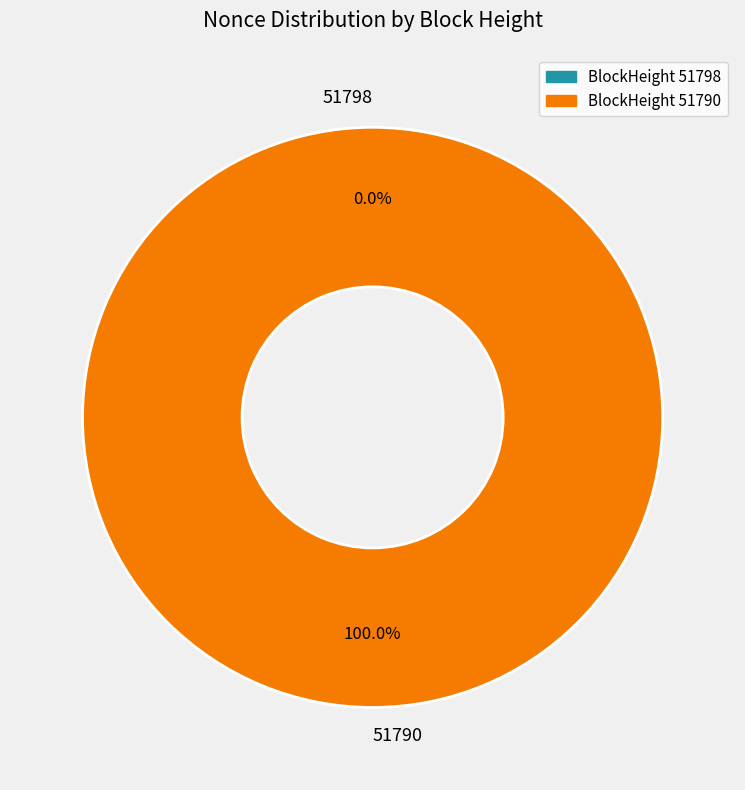

Which category has the smallest portion of the pie?

51798